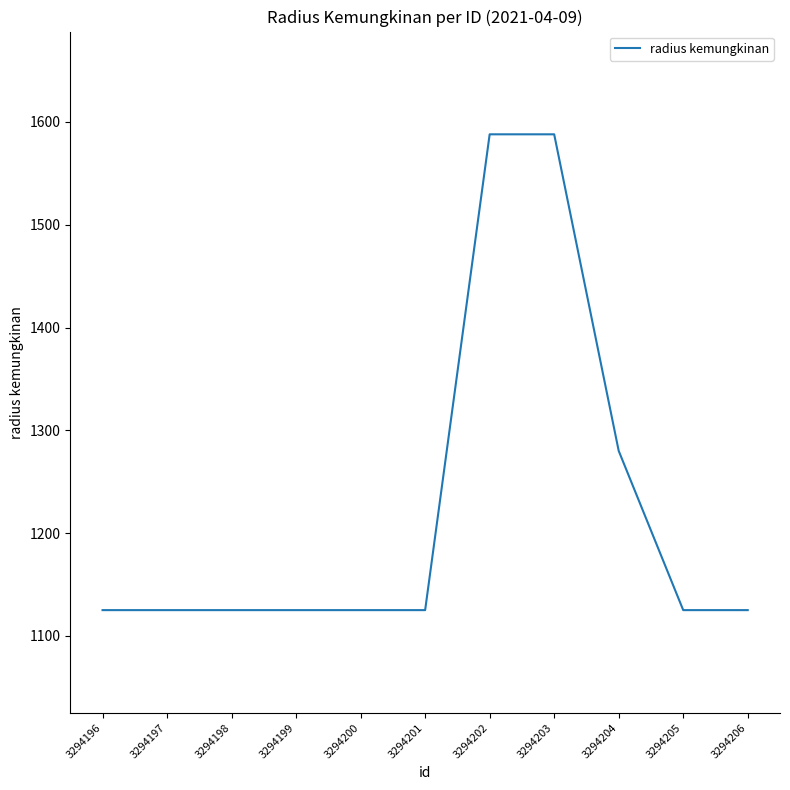

How many lines are shown in the chart?

1